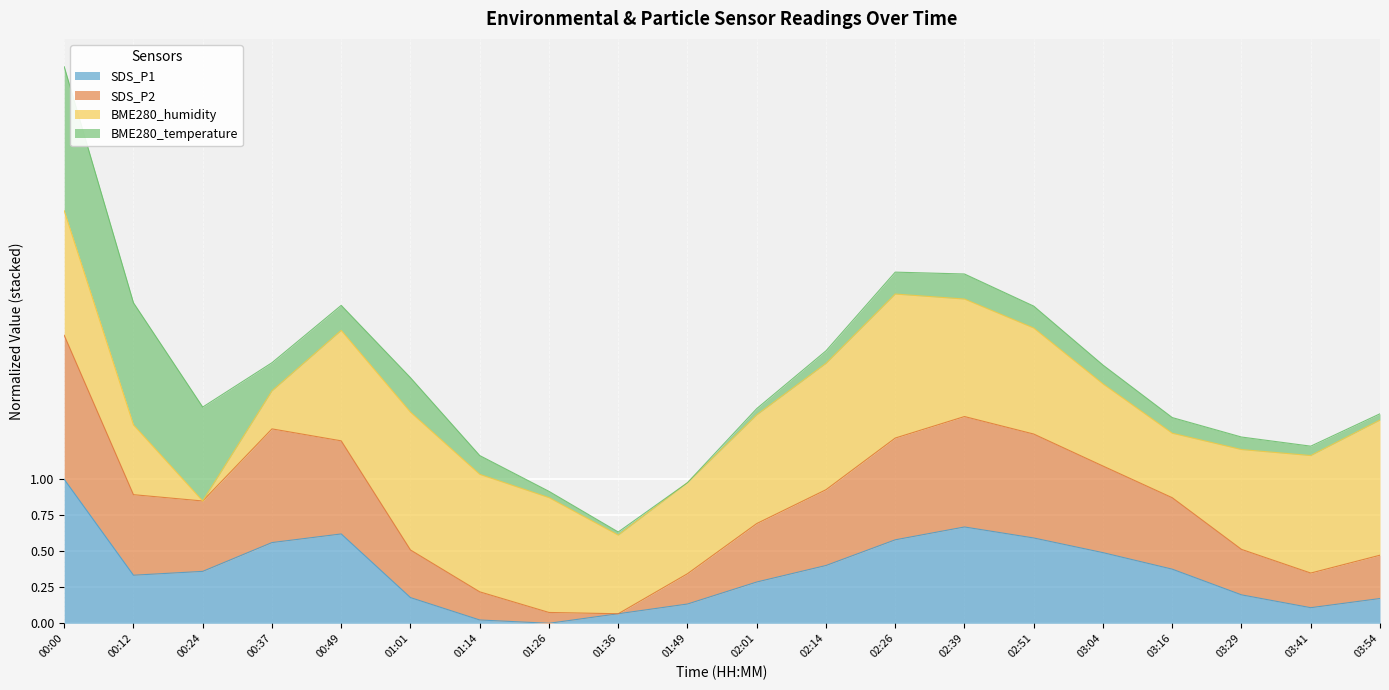

Is it true that SDS_P2 equals 2.4 at 02:39?

False